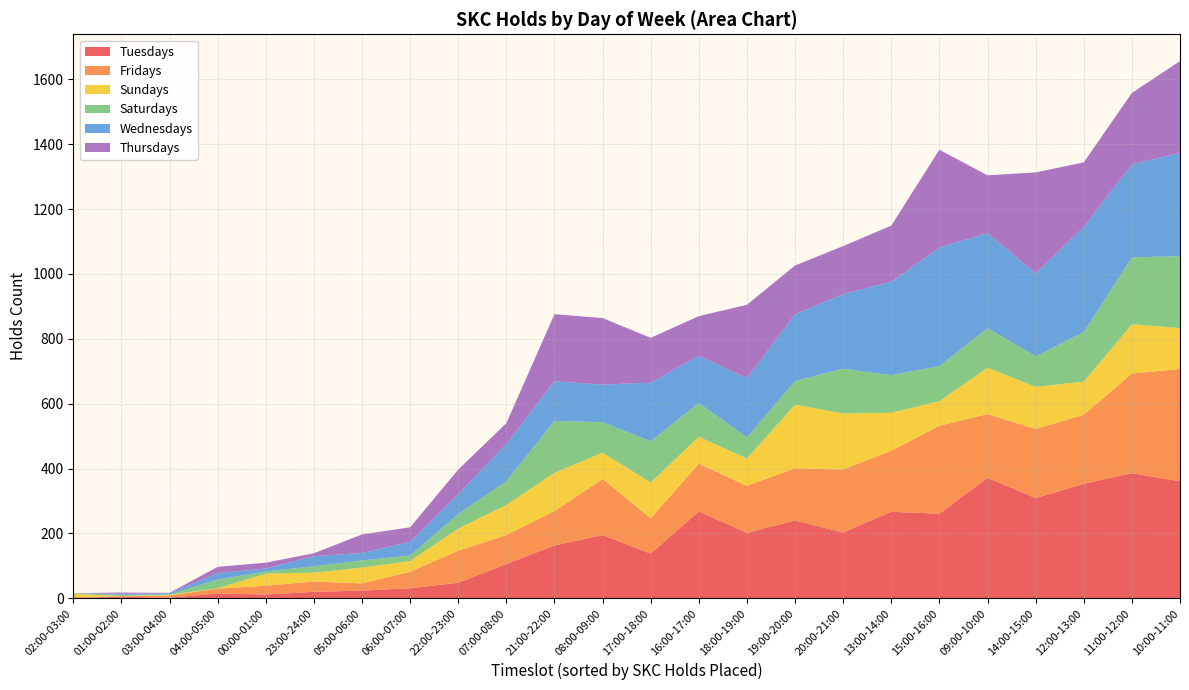

True or false: Tuesdays has a value of 24 at 05:00-06:00.

True